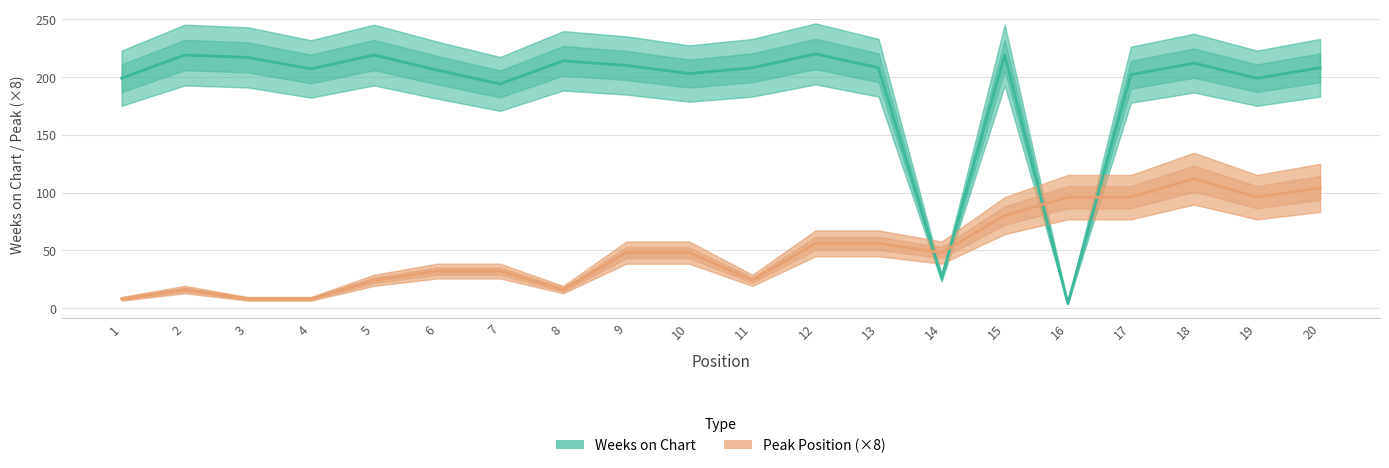

Reading right to left, list all the values displayed in this chart.

Weeks on Chart: 208	199	212	202	4	219	26	208	220	208	203	210	214	194	206	219	207	217	219	199
Peak Position (×8): 104	96	112	96	96	80	48	56	56	24	48	48	16	32	32	24	8	8	16	8